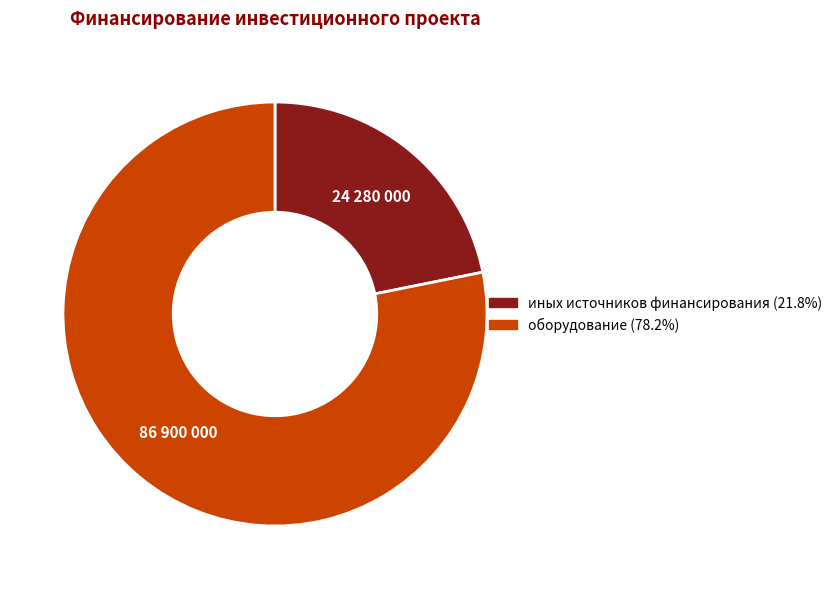

Is иных источников финансирования (21.8%) the majority of the pie?

No